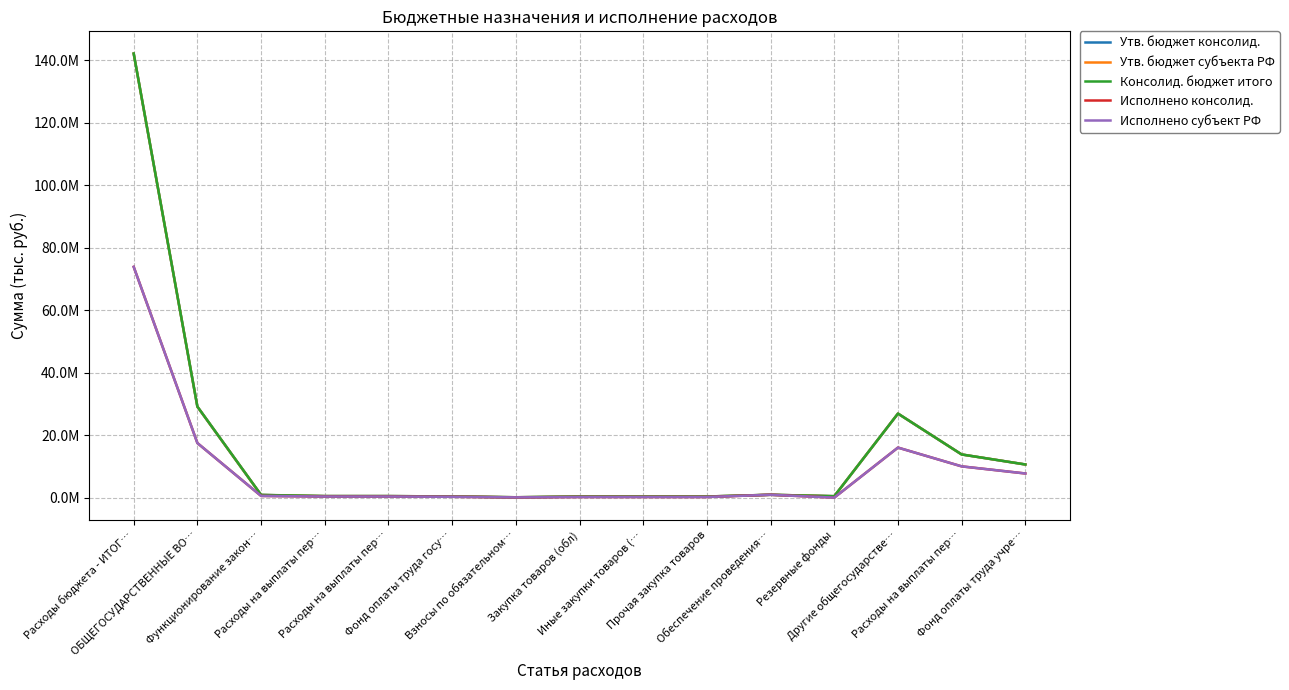

Does the chart have visible grid lines?

Yes